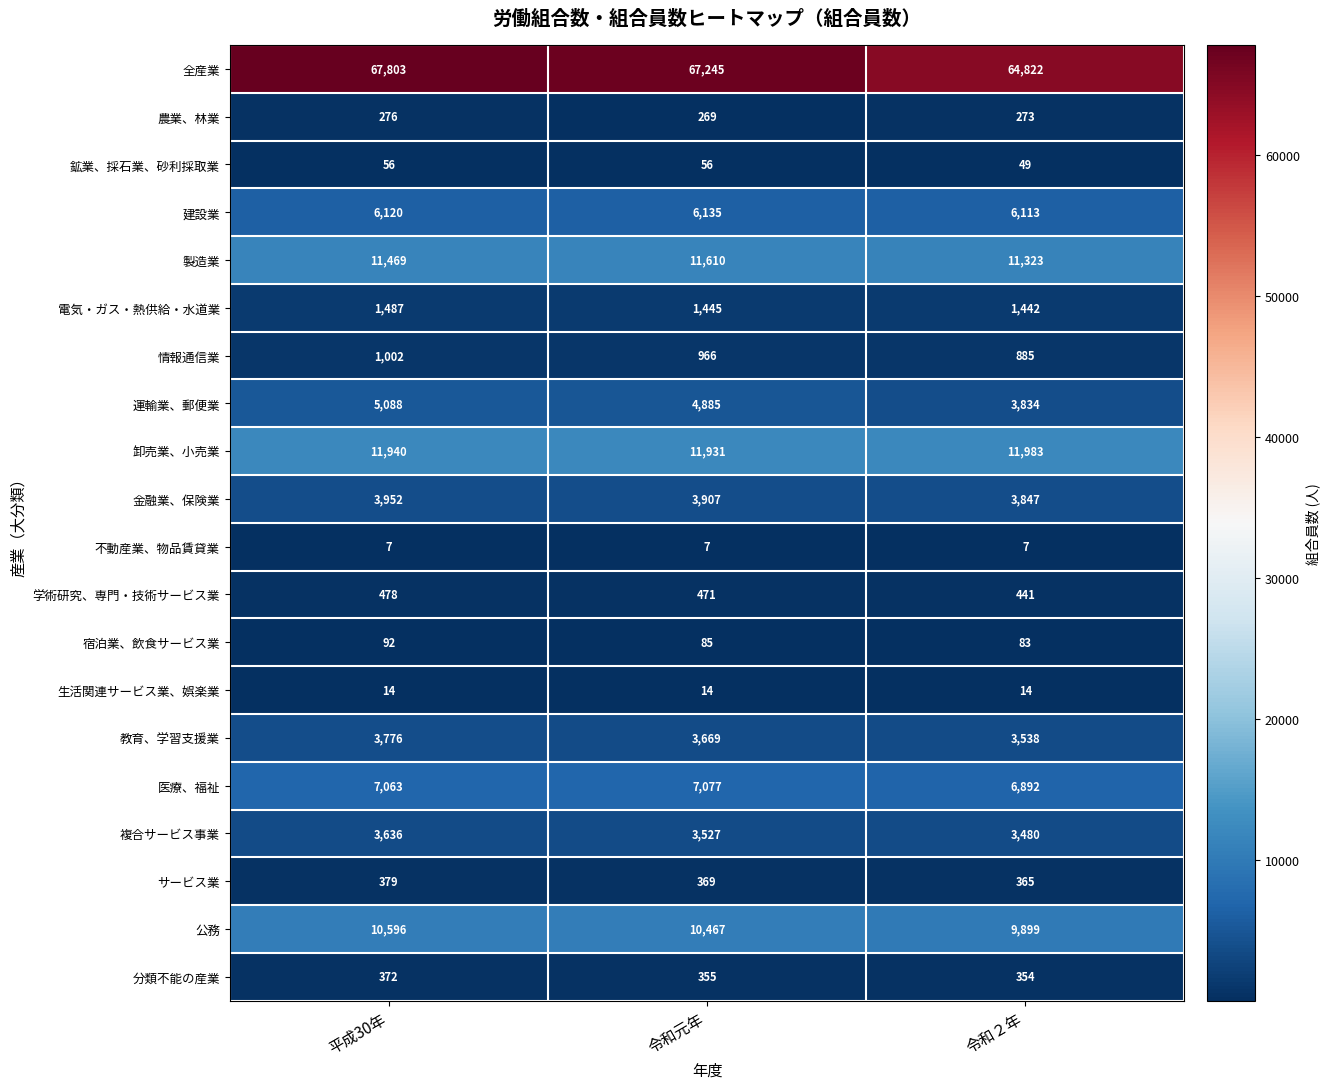

What is the average value of the 分類不能の産業 series?

360